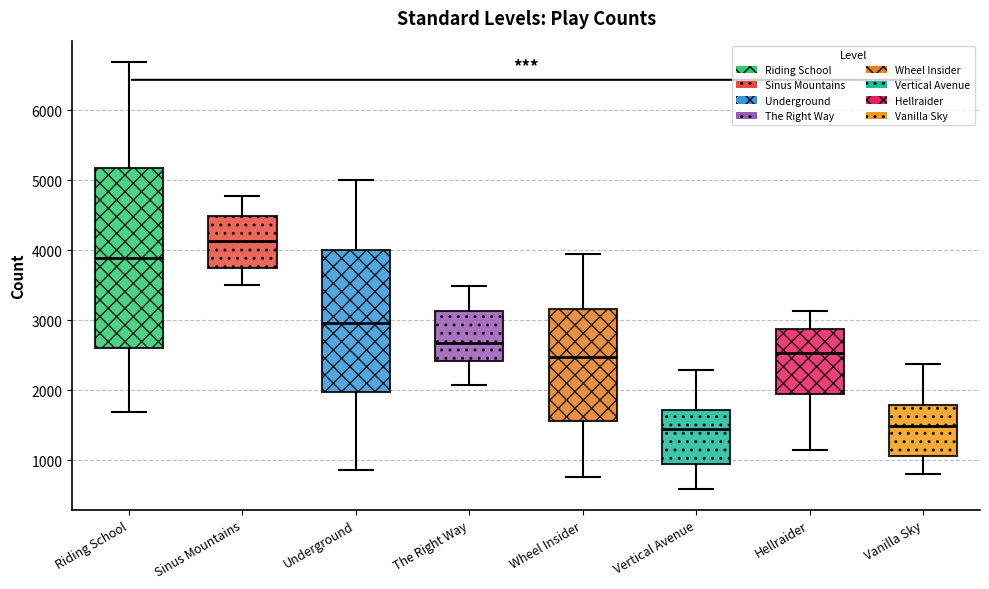

Which box has the highest median line?

Sinus Mountains